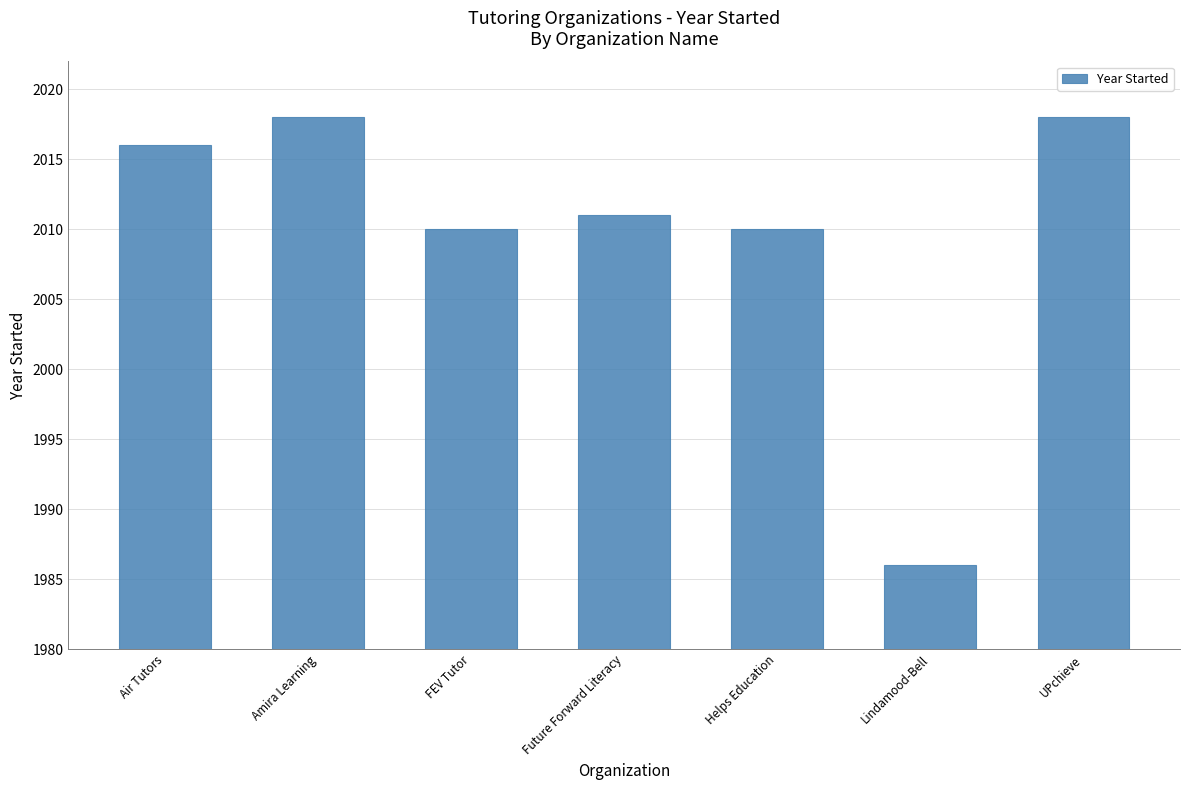

What is the change in value from Future Forward Literacy to Lindamood-Bell?

-25